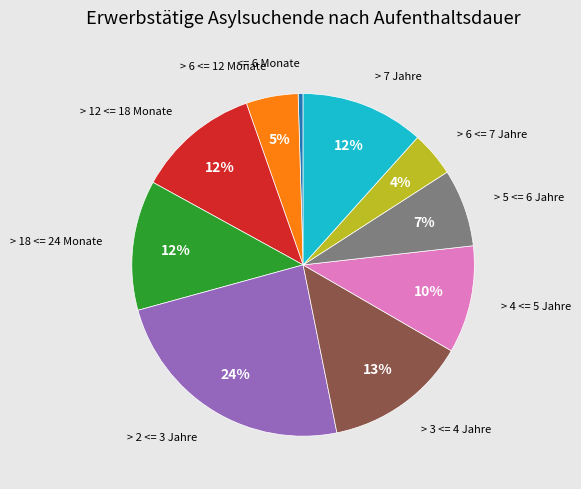

To the nearest percent, what is the combined percentage of <= 6 Monate and > 2 <= 3 Jahre?

24%